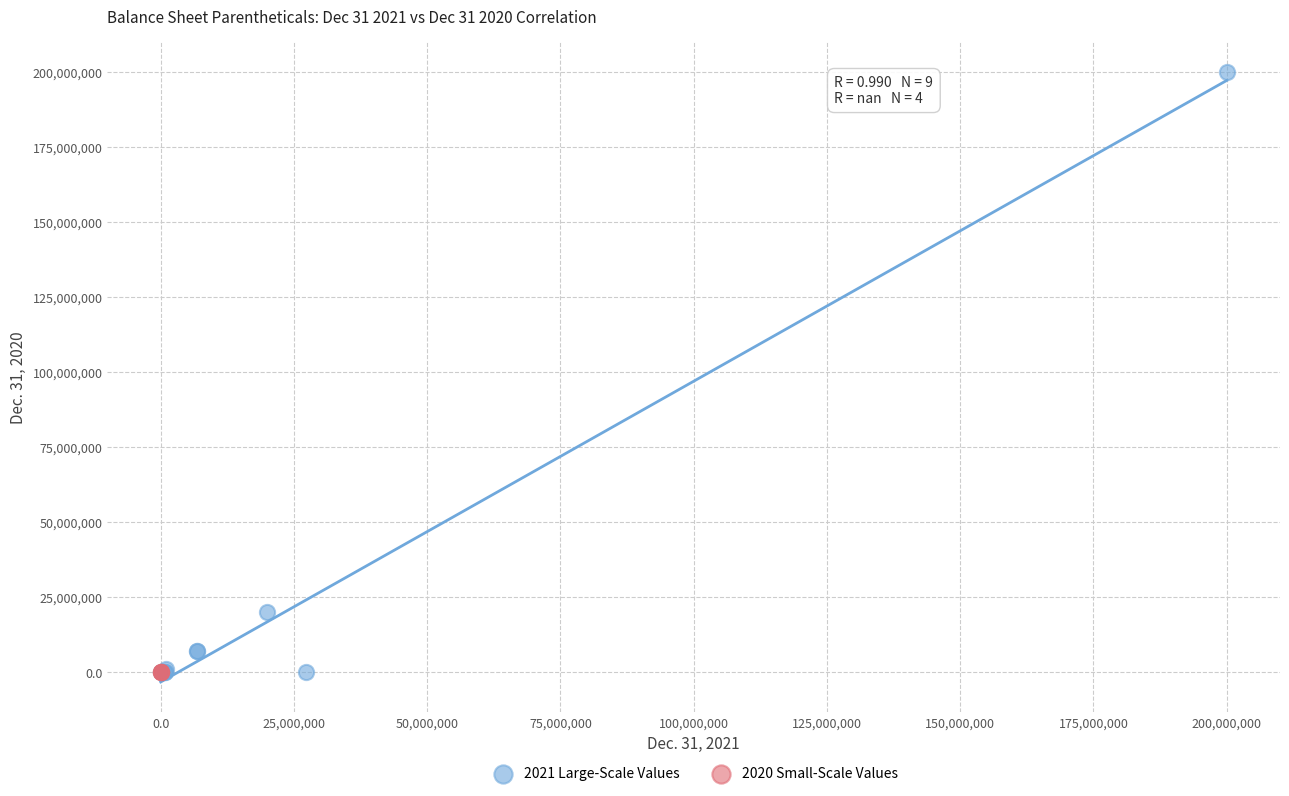

Which series reaches the maximum Y coordinate?

2021 Large-Scale Values